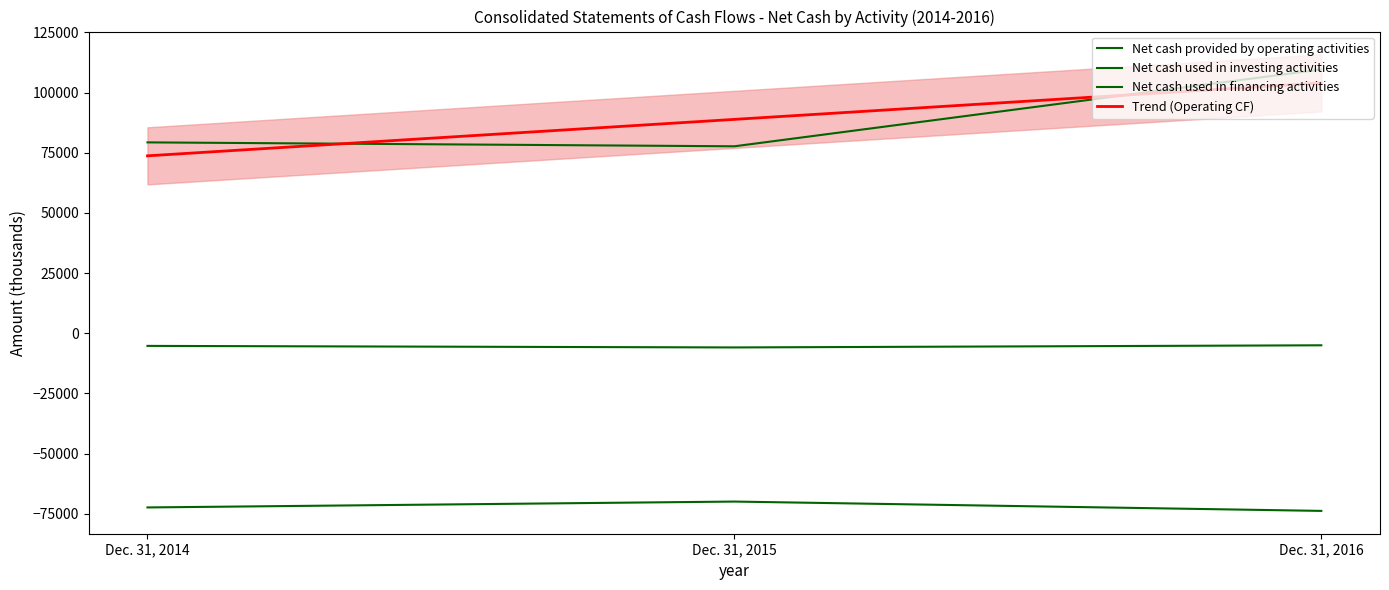

Which has a higher value, Dec. 31, 2016 or Dec. 31, 2014?

Dec. 31, 2016